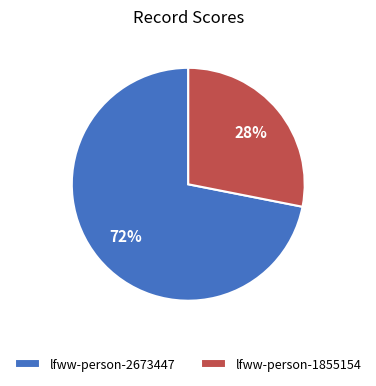

Which category accounts for the majority?

lfww-person-2673447